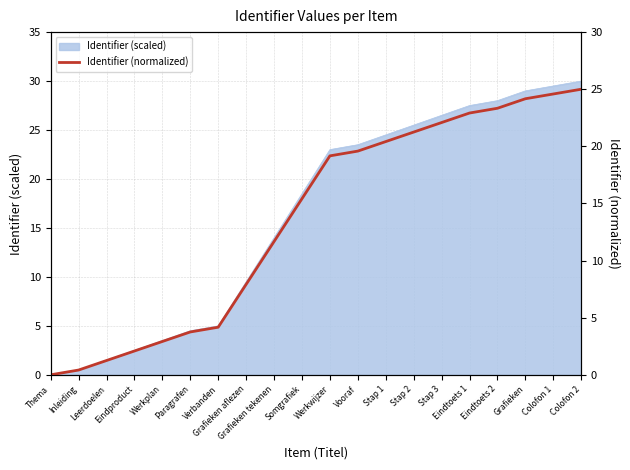

How many data points does each series have?

20